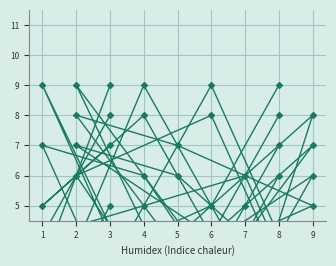

Which series has the largest total across all categories?

col_4